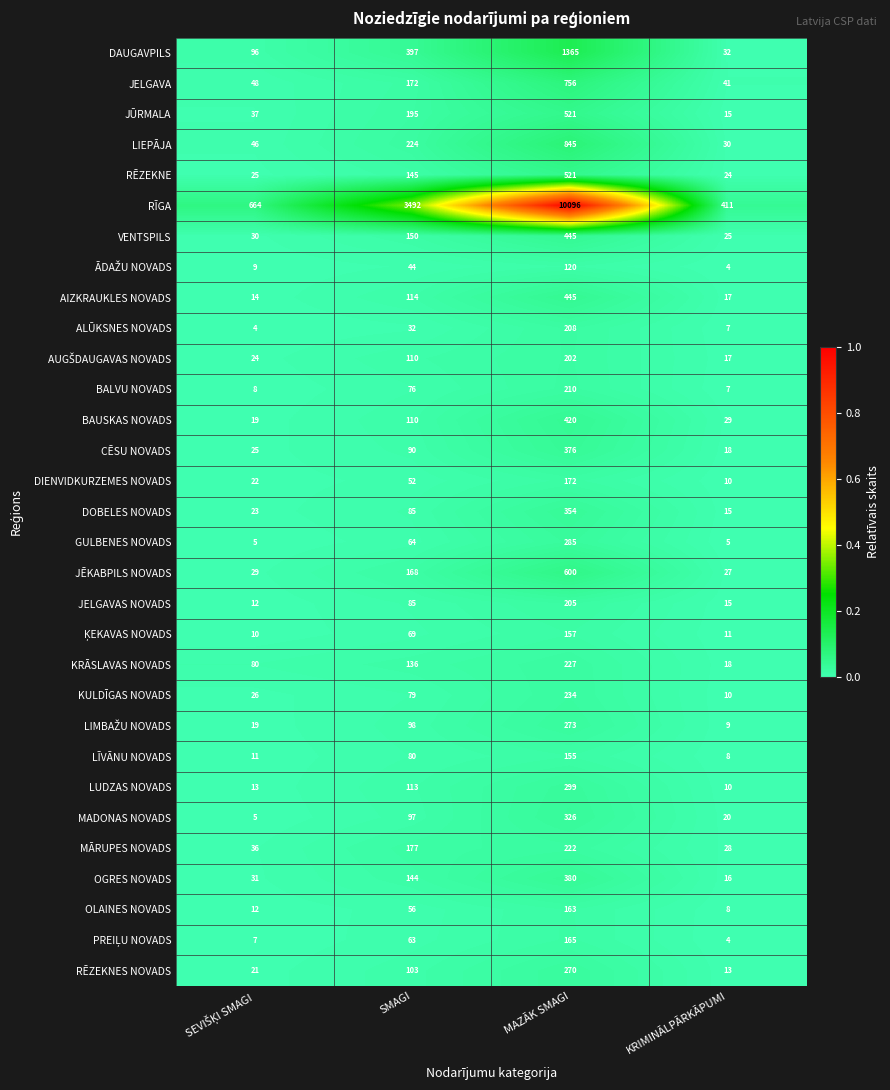

Which series has the largest total across all categories?

RĪGA